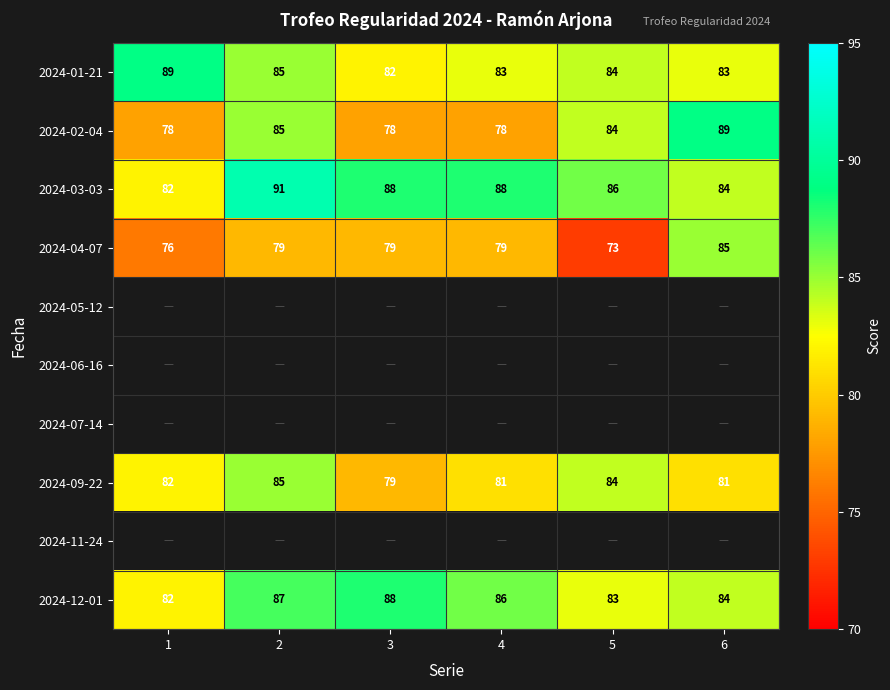

The value of 2024-04-07 at 3 is 115. True or false?

False